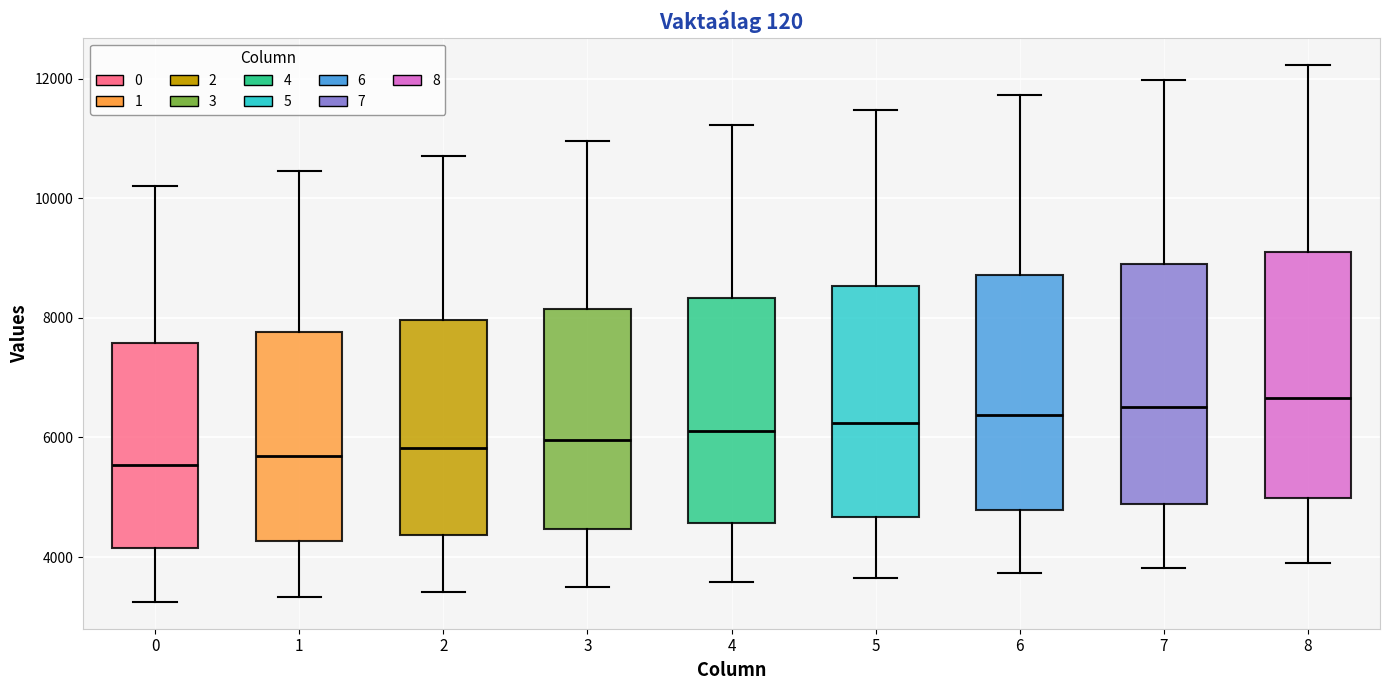

Where does the lower whisker of the box at x = 7 end on the y-axis? The values are not printed on the chart, so give them approximately, as read against the axis.

3800